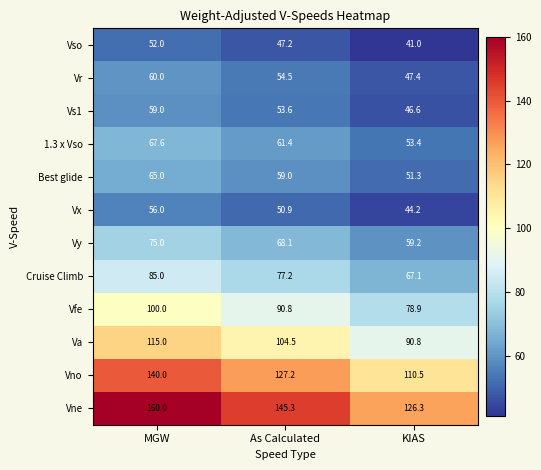

Rank the series by their maximum value, from lowest to highest.

Vso, Vx, Vs1, Vr, Best glide, 1.3 x Vso, Vy, Cruise Climb, Vfe, Va, Vno, Vne